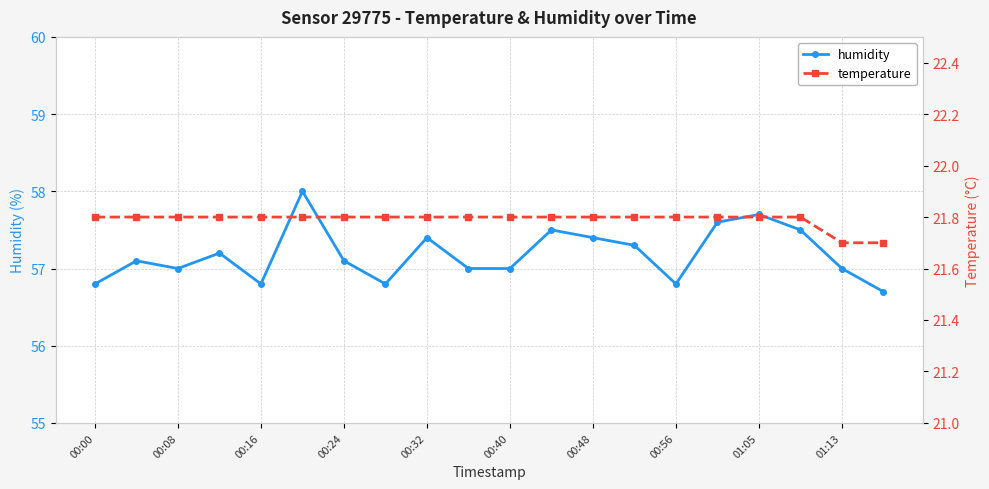

What is the greatest value displayed?

58.0